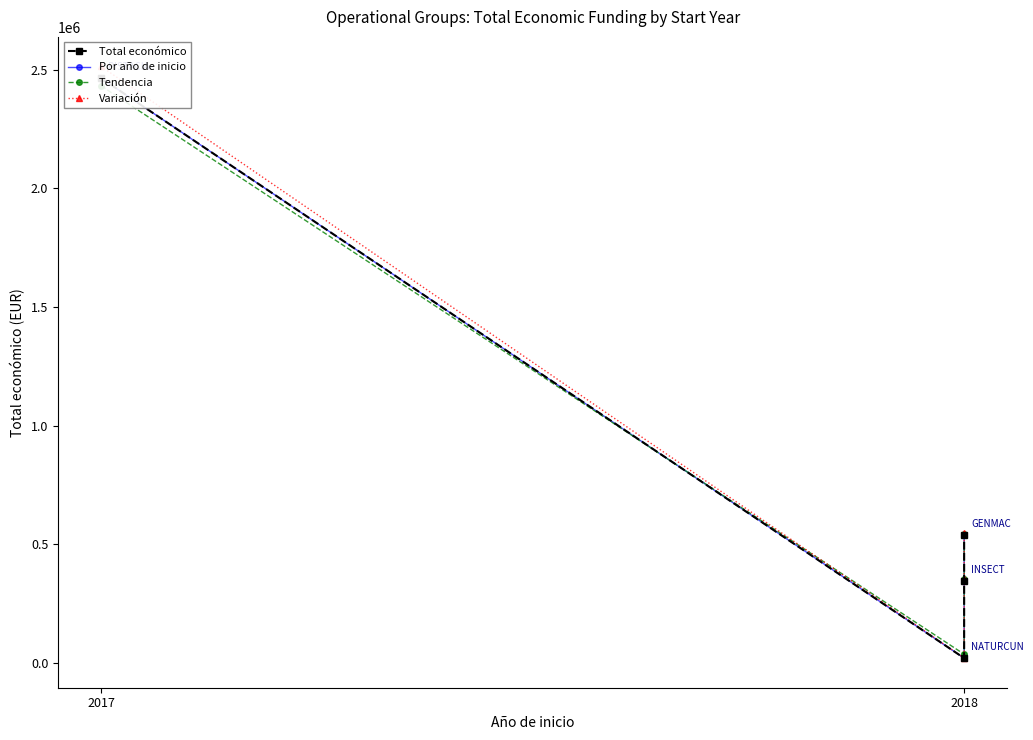

What are all the series names shown in the legend?

Total económico, Por año de inicio, Tendencia, Variación